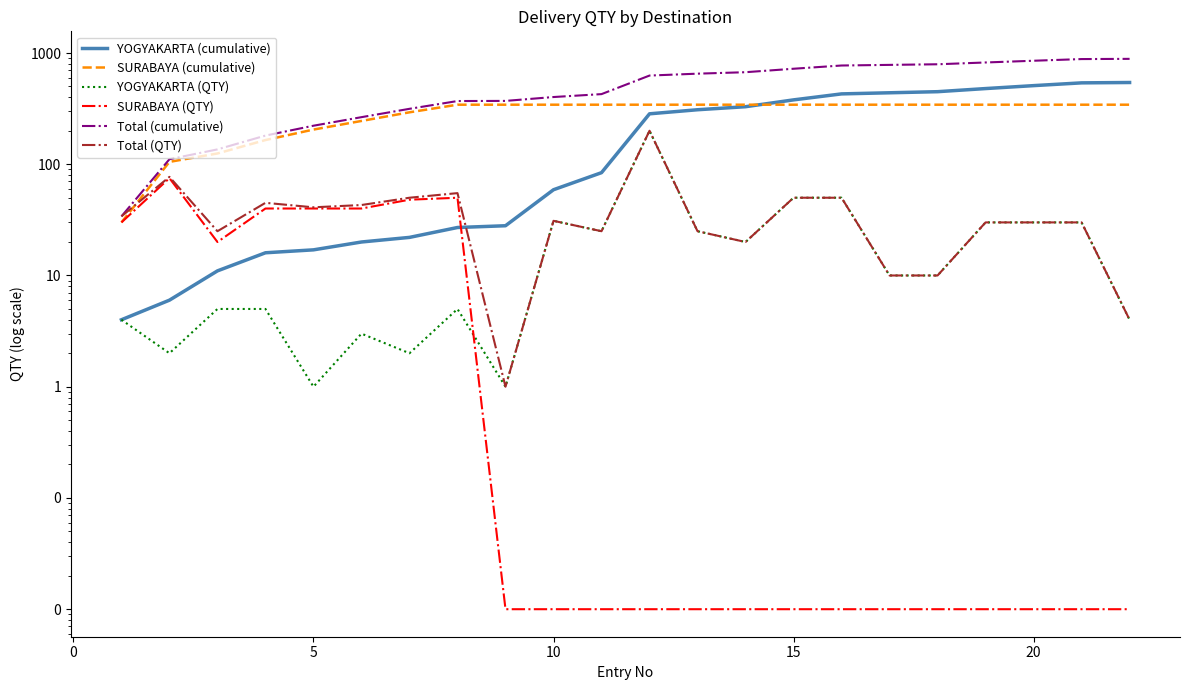

Which has a higher value, 14 or 20?

20